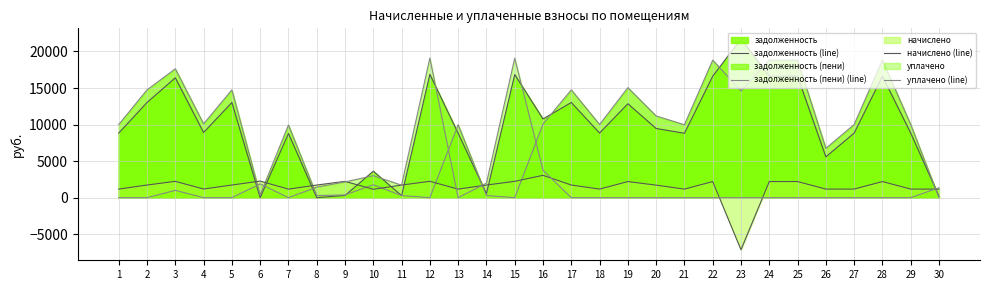

What is the total value across all series at 2?

29489.2